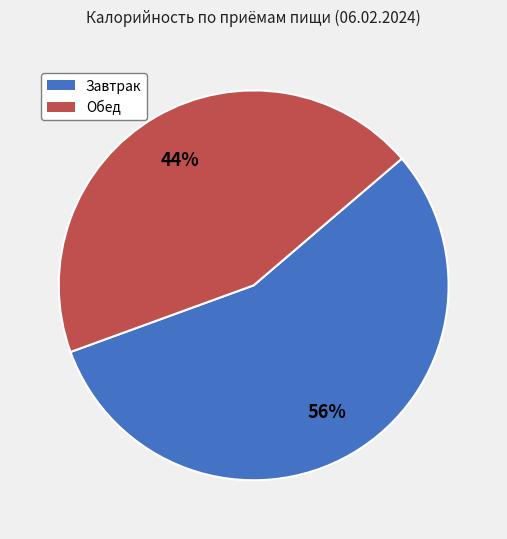

The Завтрак slice represents 43% of the pie. True or false?

False